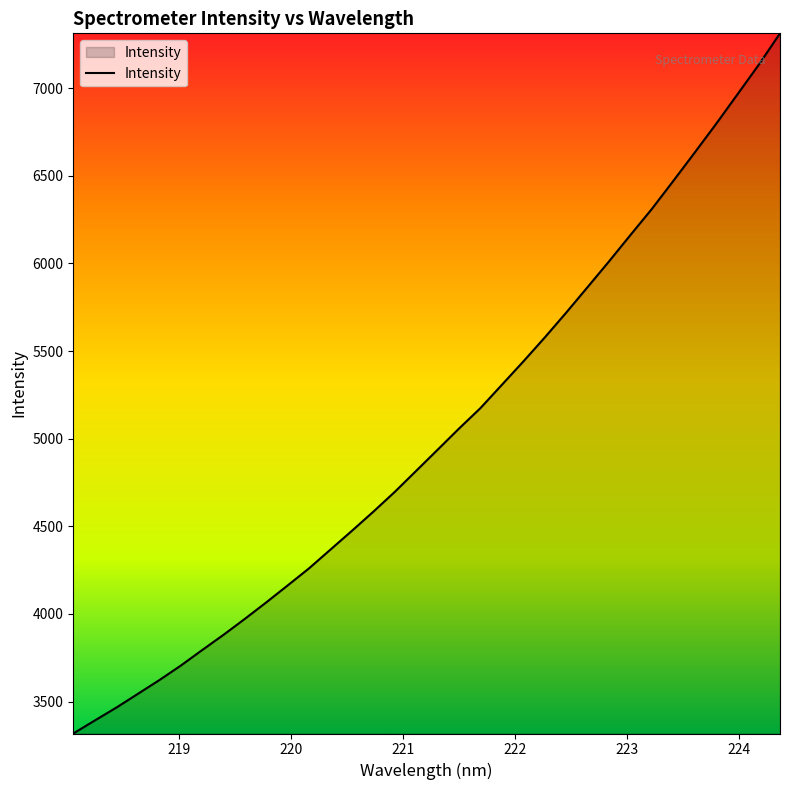

What is the difference between the maximum and minimum values?

3995.9